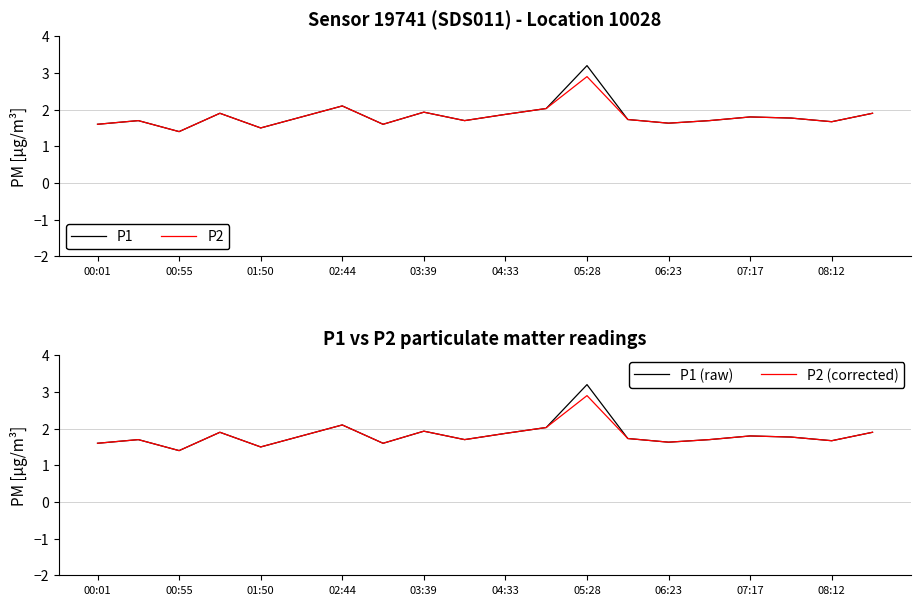

What is the value of the P2 point at the 20th from the left?

1.9